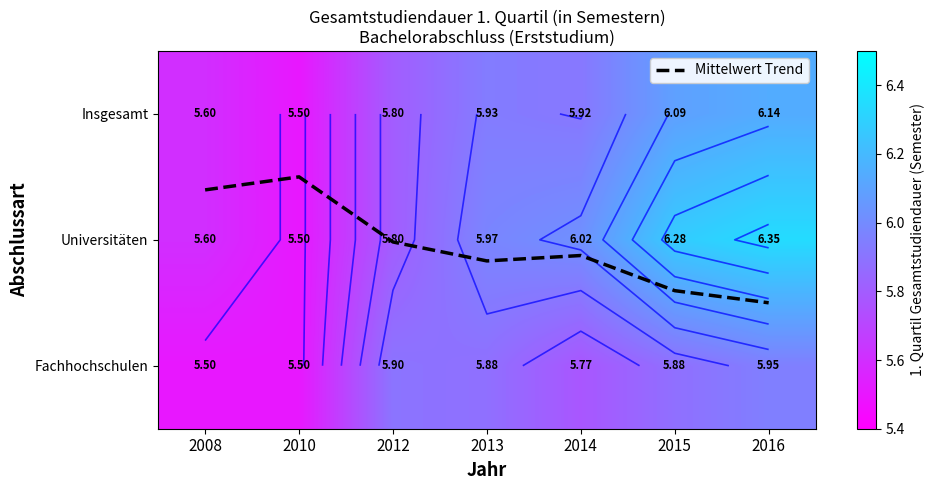

Which series has the largest total across all categories?

Universitäten